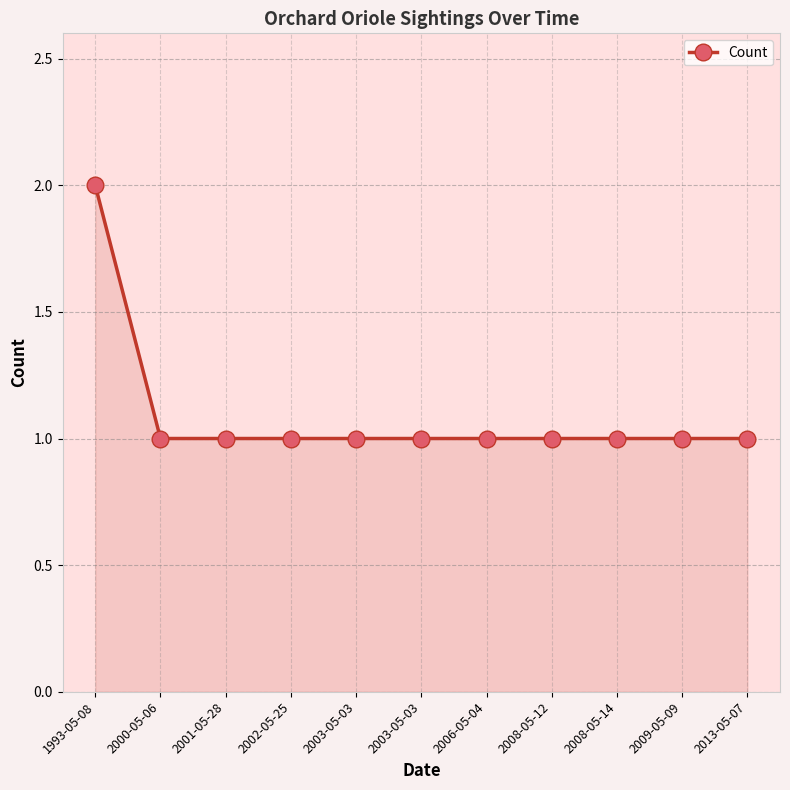

What is the difference between the maximum and minimum values?

1